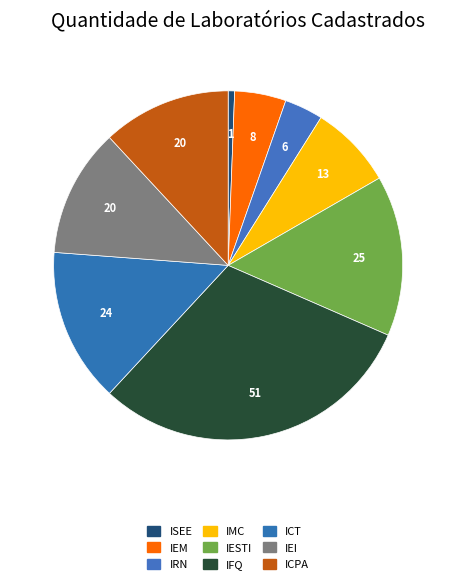

Combined, do ICT and ISEE account for over 50%?

No